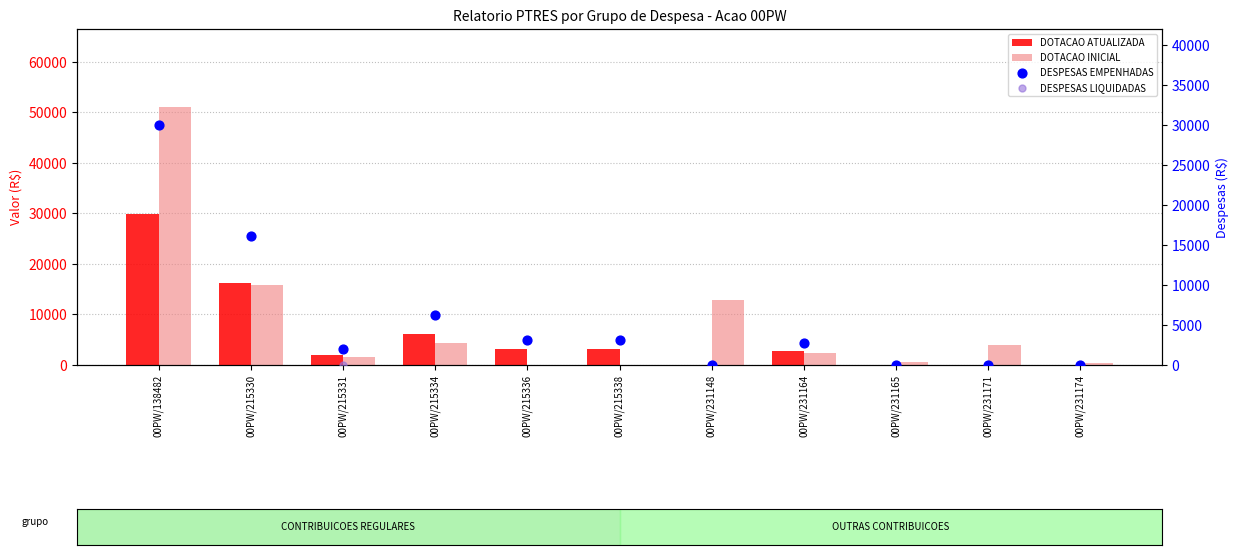

Is the value of DESPESAS EMPENHADAS at 00PW/231174 greater than the value of DOTACAO INICIAL at 00PW/231171?

No